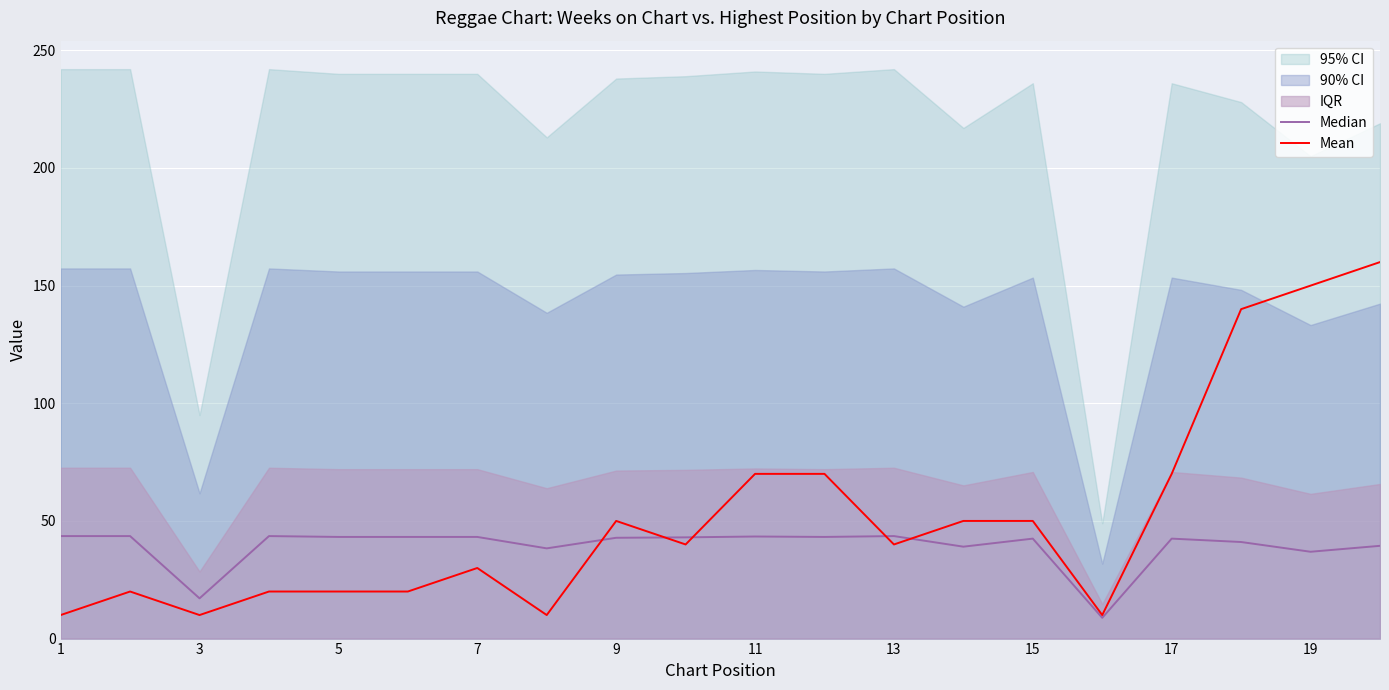

What is the smallest value displayed?

8.8